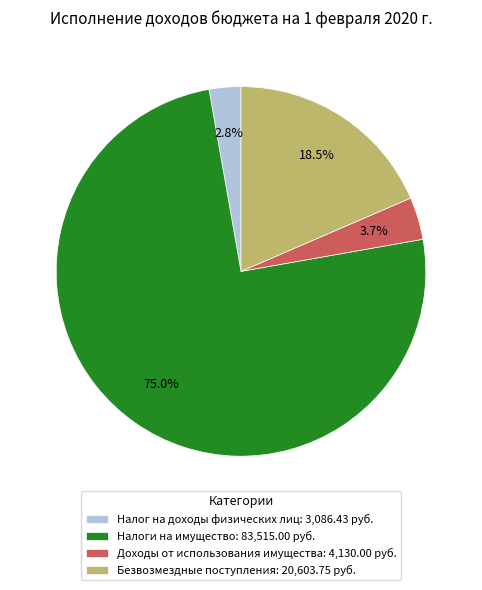

The Безвозмездные поступления slice represents 30% of the pie. True or false?

False